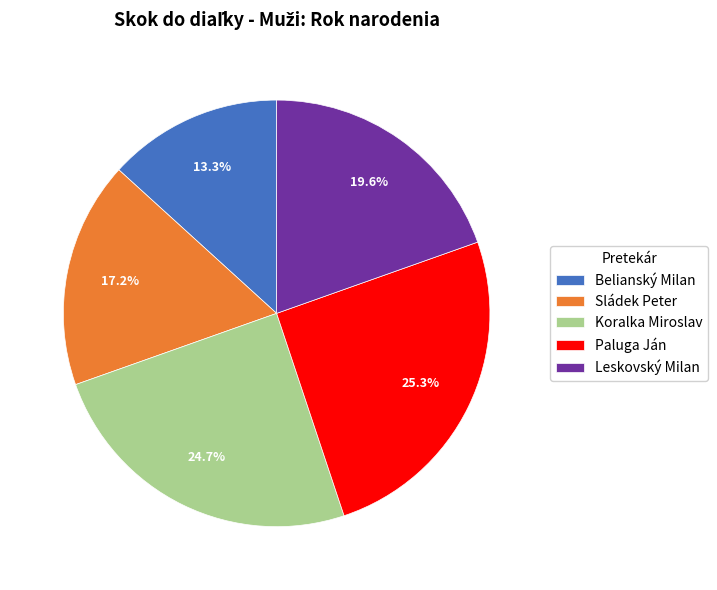

Which category has the smallest portion of the pie?

Belianský Milan